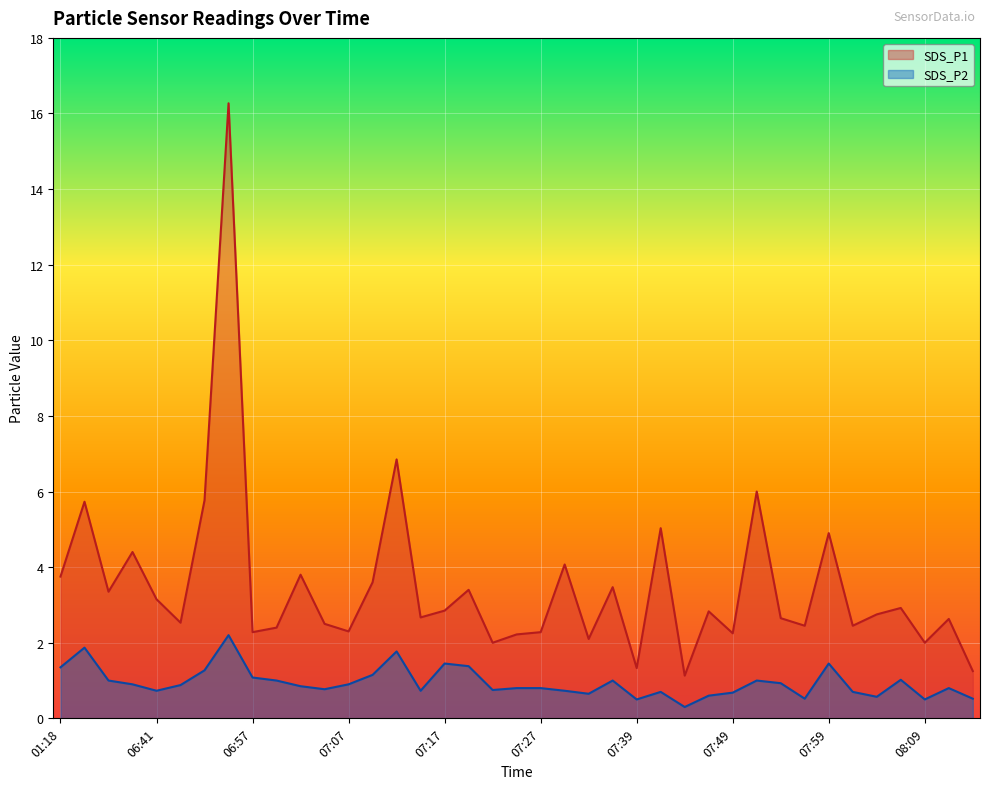

What is the sum of all SDS_P2 values?

36.8